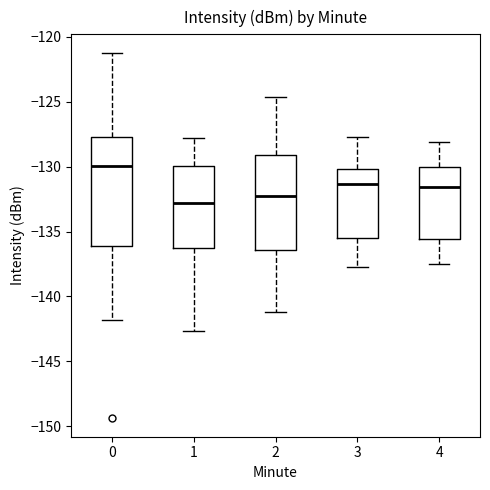

Which box is the tallest, from its lower edge to its upper edge?

0